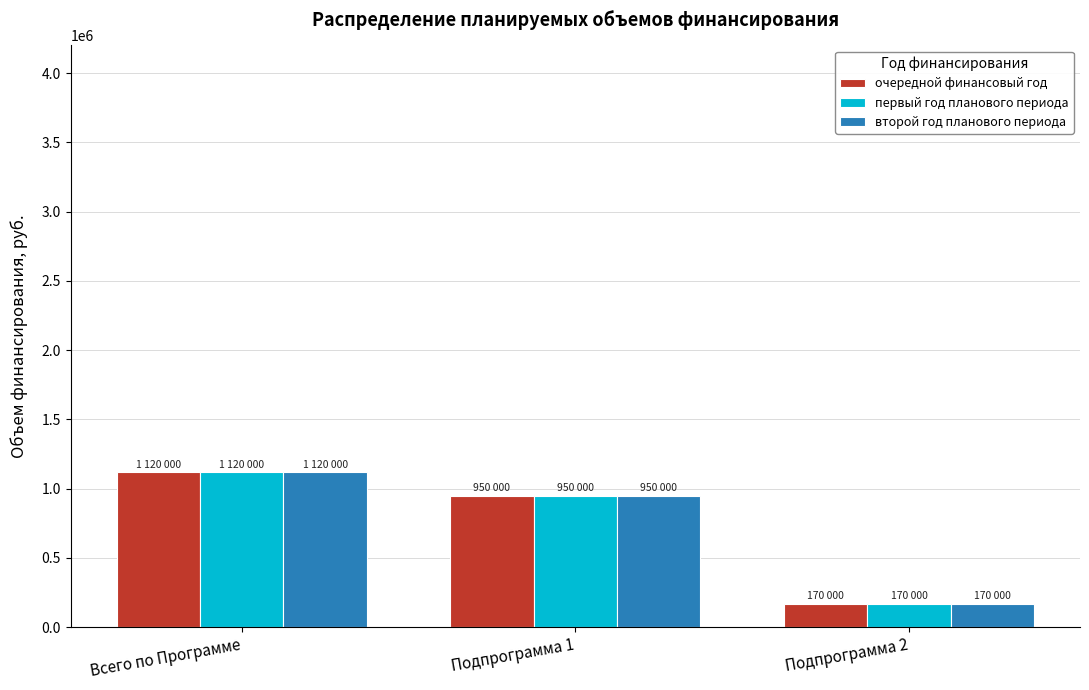

Reading left to right, transcribe all the data shown in this chart.

очередной финансовый год: Всего по Программе=1120000	Подпрограмма 1=950000	Подпрограмма 2=170000
первый год планового периода: Всего по Программе=1120000	Подпрограмма 1=950000	Подпрограмма 2=170000
второй год планового периода: Всего по Программе=1120000	Подпрограмма 1=950000	Подпрограмма 2=170000